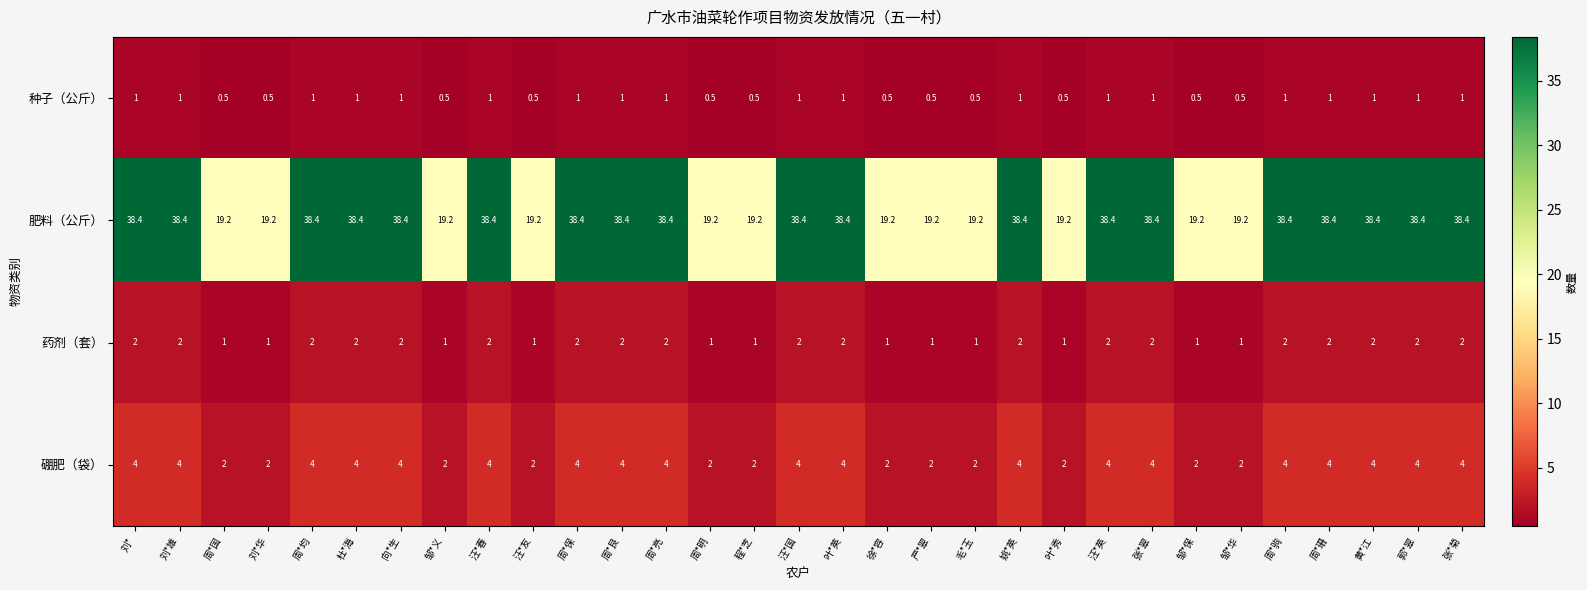

What is the difference between the maximum and minimum values in the 种子（公斤） series?

0.5